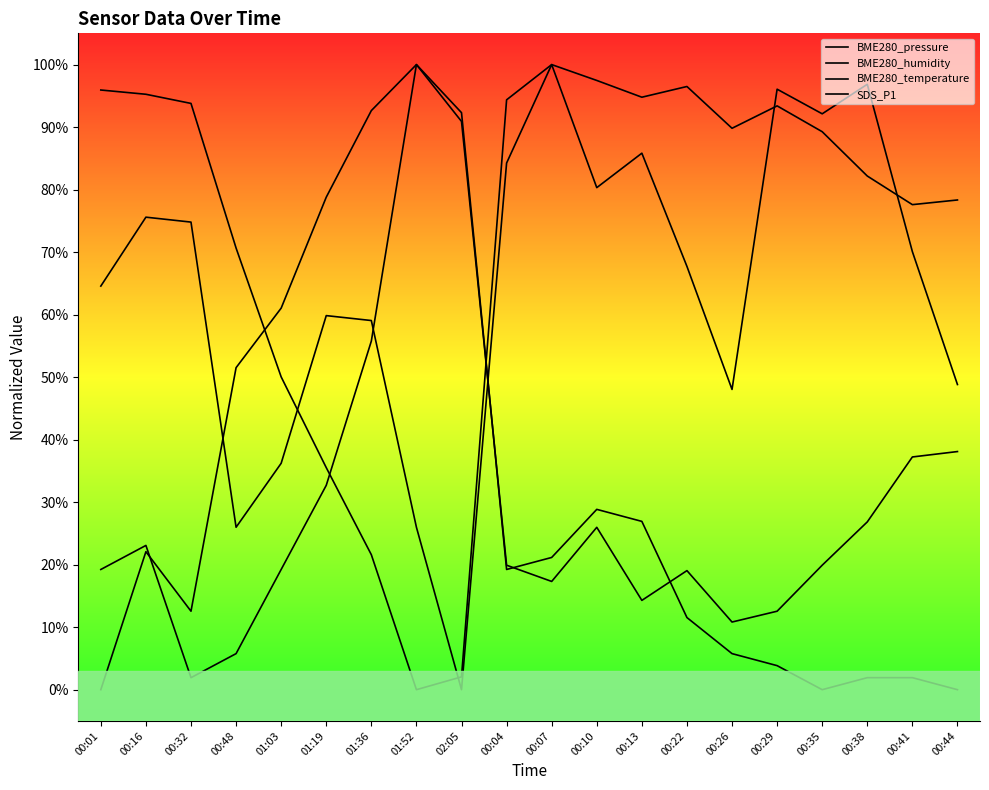

Is the value of BME280_temperature at 00:44 greater than the value of BME280_humidity at 00:48?

No